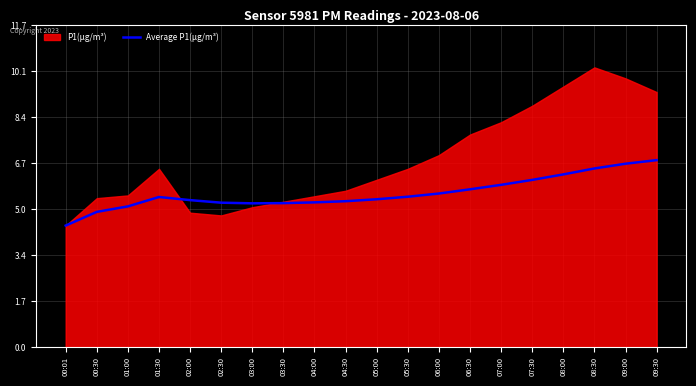

Is it true that Average P1(µg/m³) equals 4.1 at 07:00?

False